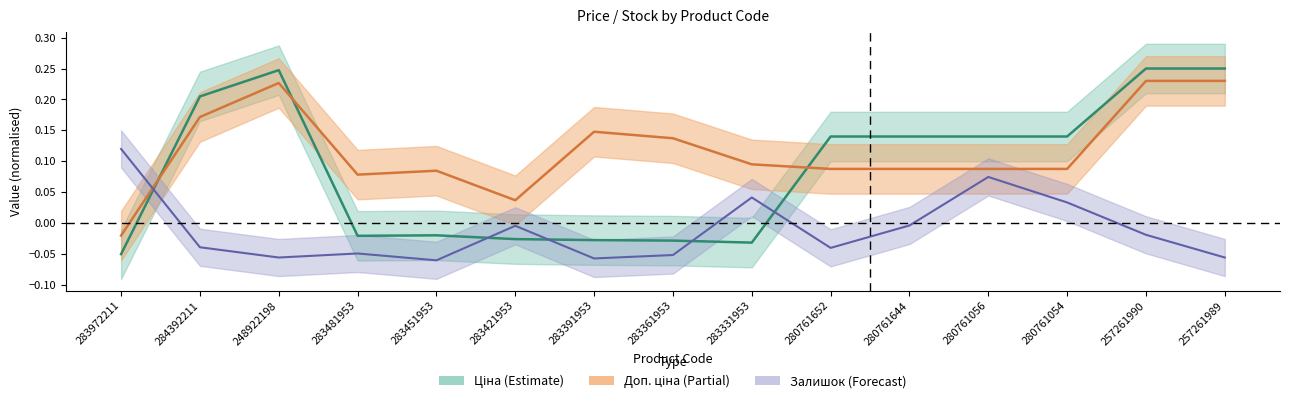

What is the spread (max minus min) of values at 280761652?

0.2